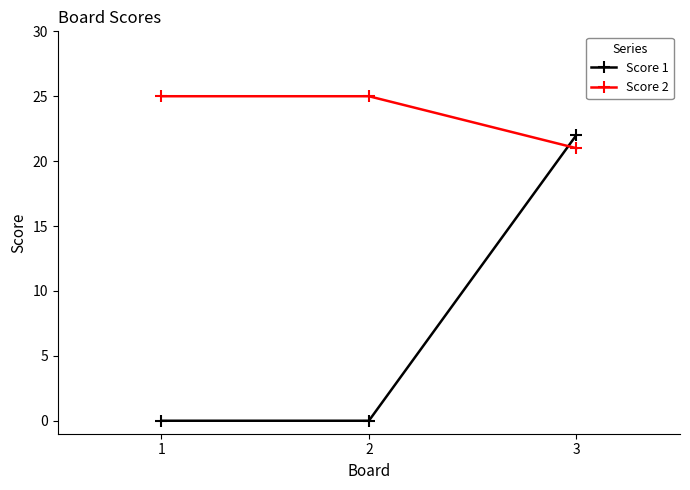

What is the difference between the maximum and minimum values in the Score 2 series?

4